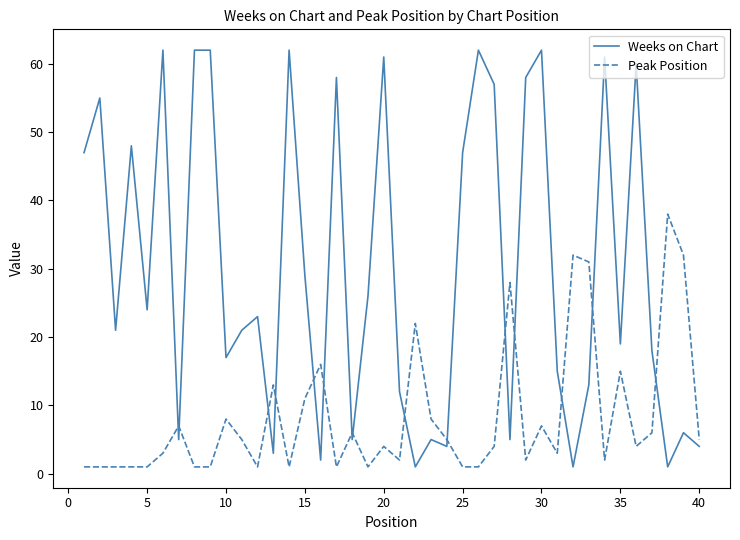

How many lines are shown in the chart?

2